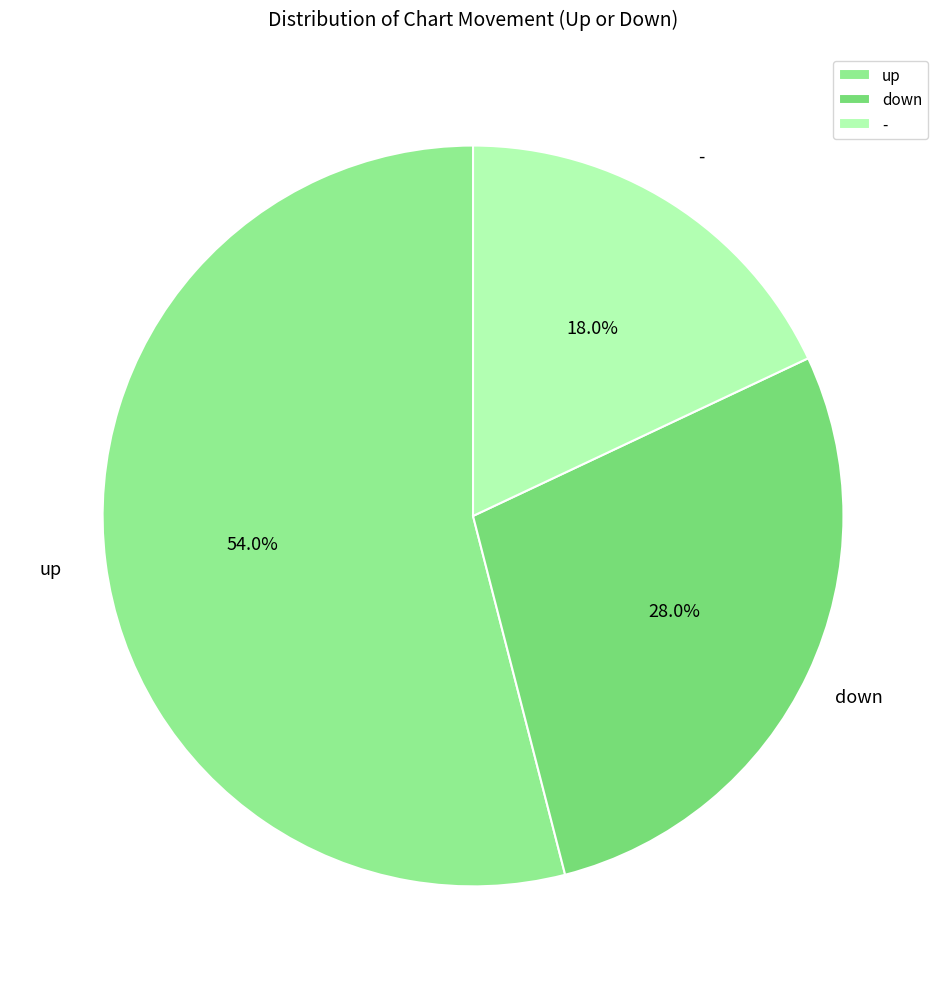

Which slice represents more than half of the pie?

up